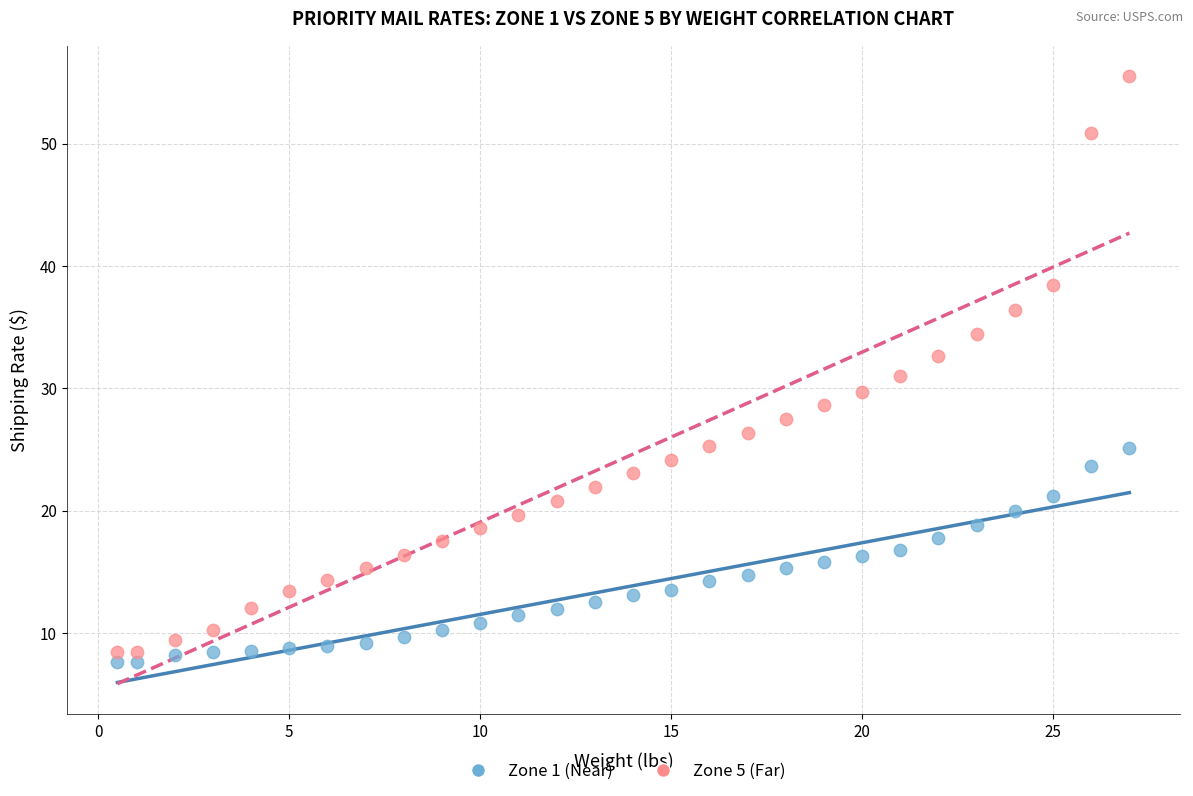

Which series has the widest spread of Y values?

Zone 5 (Far)